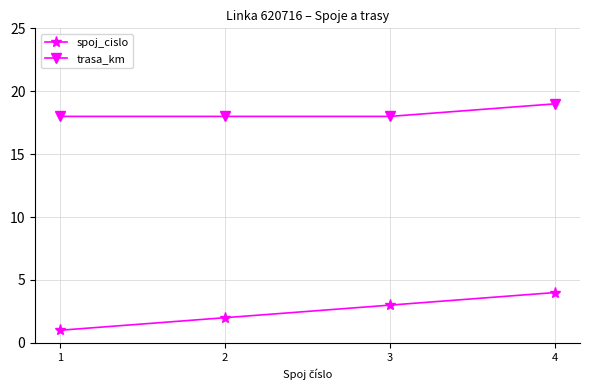

True or false: spoj_cislo has a value of 3 at 3.

True